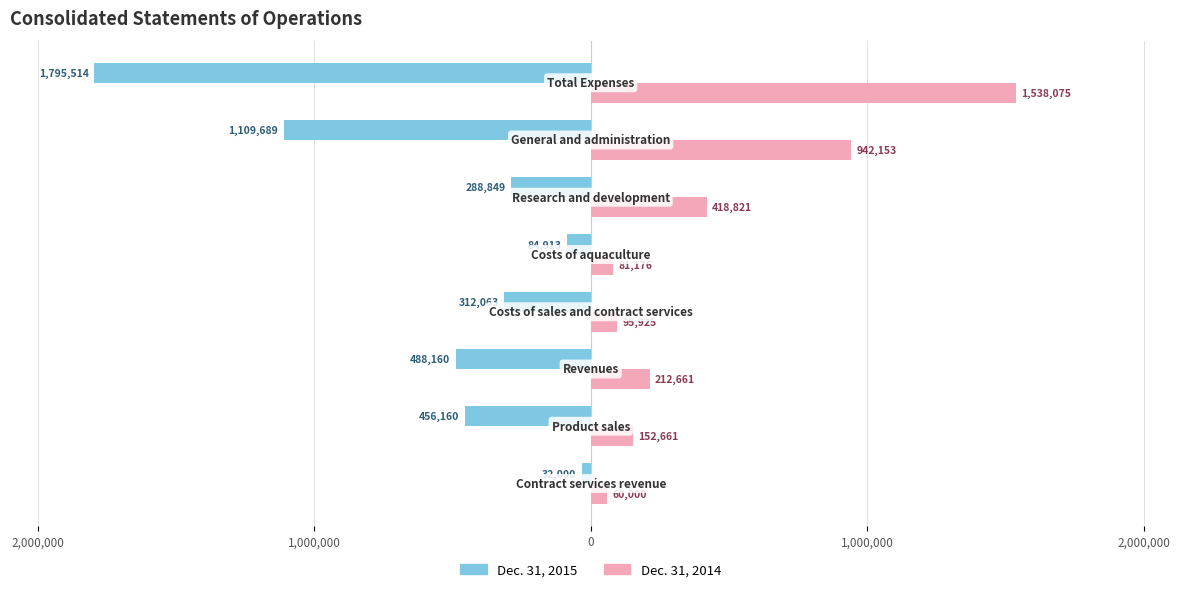

What are all the series names shown in the legend?

Dec. 31, 2015, Dec. 31, 2014